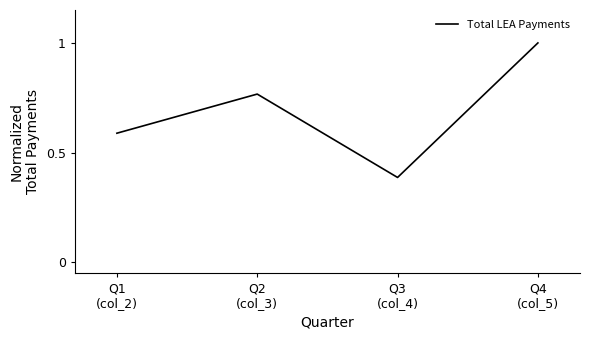

Where is the data nearest to the value 0?

Q3
(col_4)